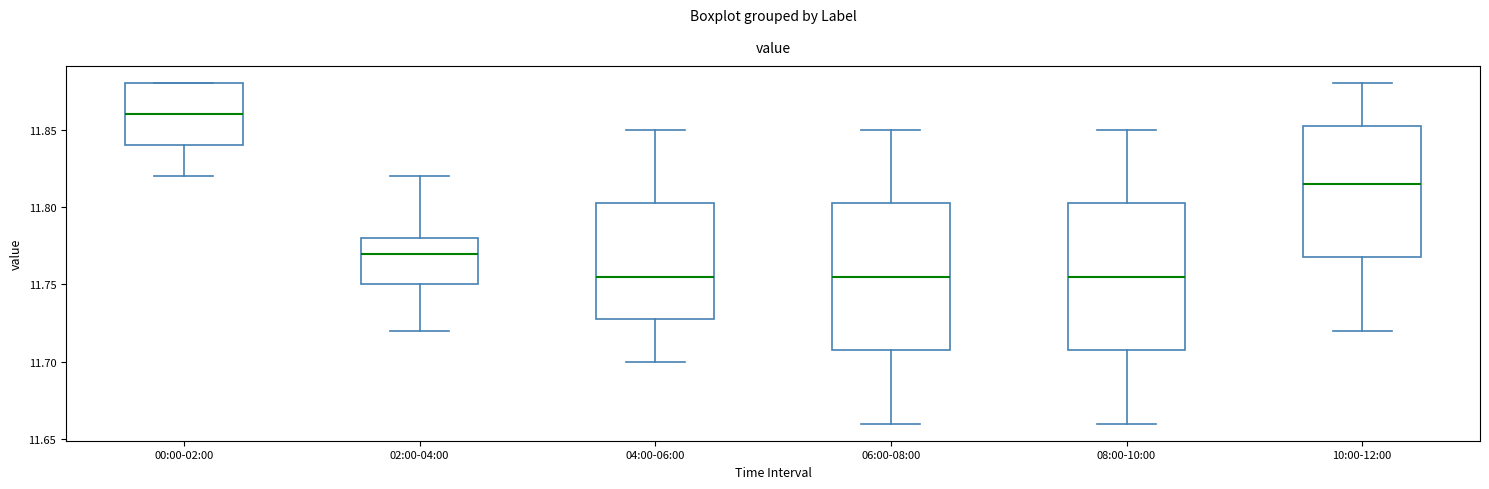

Reading left to right, transcribe this box plot: for each box, give where its median line is, the range the box spans, and where its two whiskers end, as read against the y-axis. The values are not printed on the chart, so give them approximately, as read against the axis.

00:00-02:00: median 11.860, box 11.840 to 11.880, whiskers 11.820 to 11.880
02:00-04:00: median 11.770, box 11.750 to 11.780, whiskers 11.720 to 11.820
04:00-06:00: median 11.755, box 11.730 to 11.805, whiskers 11.700 to 11.850
06:00-08:00: median 11.755, box 11.710 to 11.805, whiskers 11.660 to 11.850
08:00-10:00: median 11.755, box 11.710 to 11.805, whiskers 11.660 to 11.850
10:00-12:00: median 11.815, box 11.770 to 11.855, whiskers 11.720 to 11.880